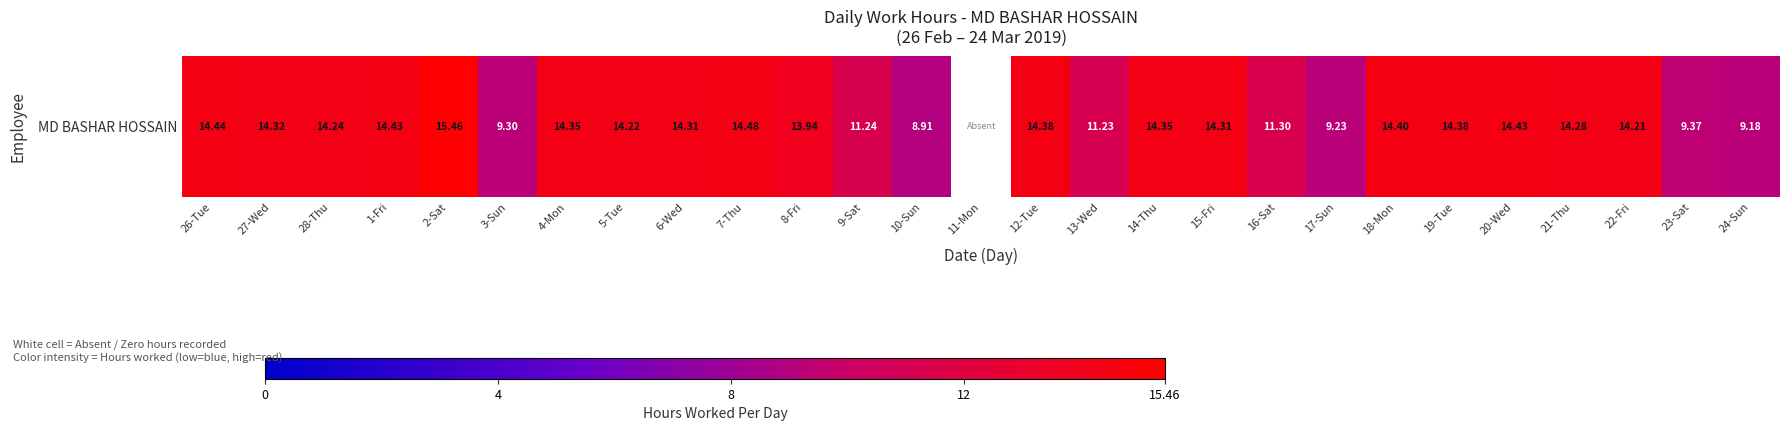

Reading right to left, list all the values displayed in this chart.

24-Sun=9.2	23-Sat=9.4	22-Fri=14.2	21-Thu=14.3	20-Wed=14.4	19-Tue=14.4	18-Mon=14.4	17-Sun=9.2	16-Sat=11.3	15-Fri=14.3	14-Thu=14.3	13-Wed=11.2	12-Tue=14.4	11-Mon=0.0	10-Sun=8.9	9-Sat=11.2	8-Fri=13.9	7-Thu=14.5	6-Wed=14.3	5-Tue=14.2	4-Mon=14.3	3-Sun=9.3	2-Sat=15.5	1-Fri=14.4	28-Thu=14.2	27-Wed=14.3	26-Tue=14.4